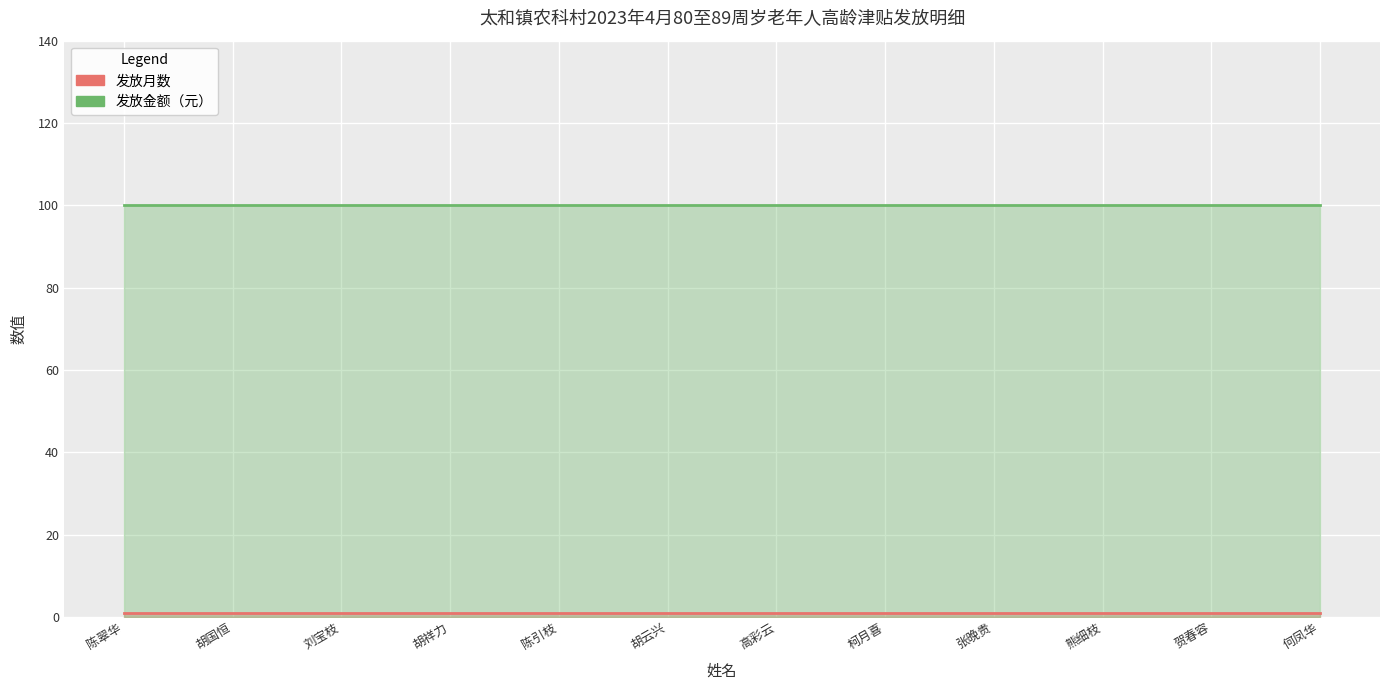

What is the label of the 5th point from the right?

柯月喜